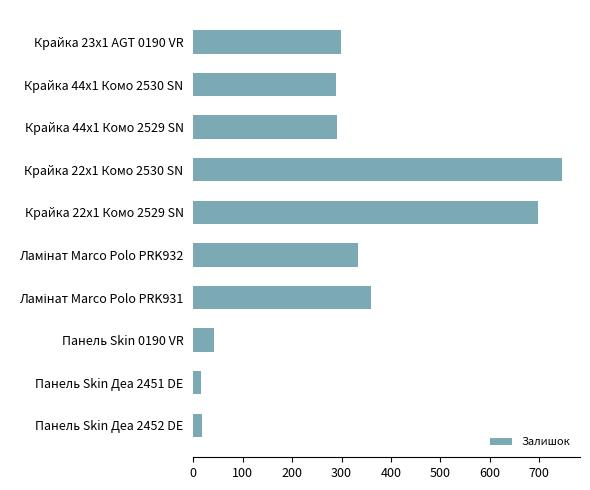

True or false: the data shows 290 at Крайка 44x1 Комо 2529 SN.

True